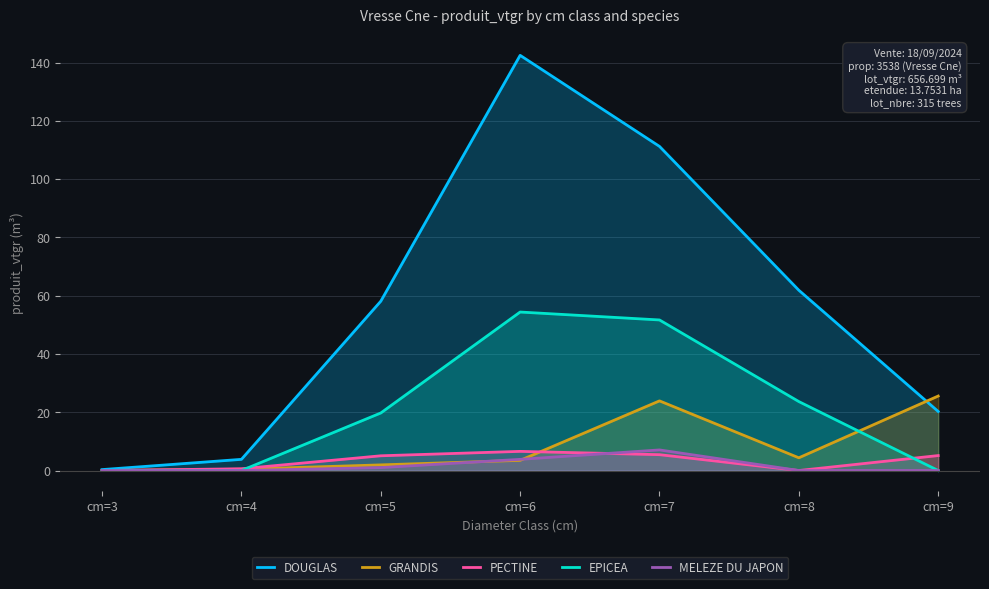

Is it true that DOUGLAS equals 109.4 at cm=8?

False